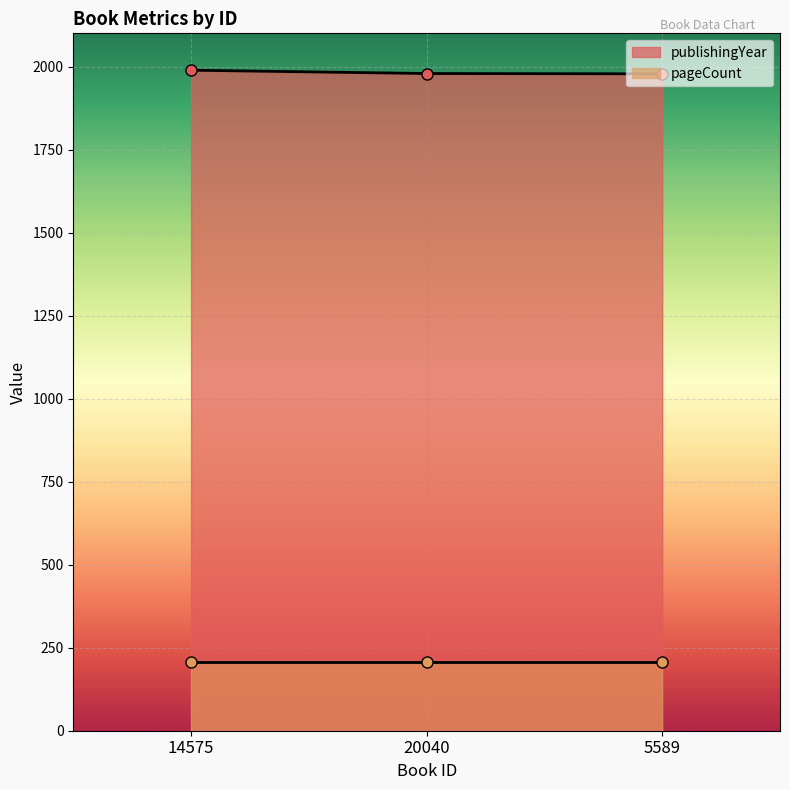

Between 5589 and 20040, which is larger?

20040